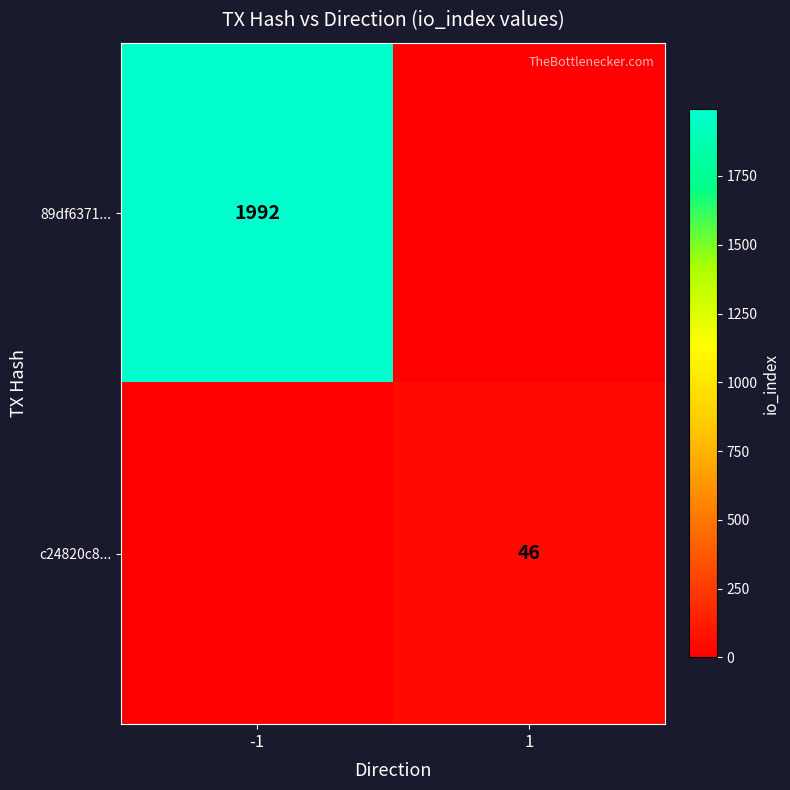

True or false: c24820c8... has a value of 46 at 1.

True